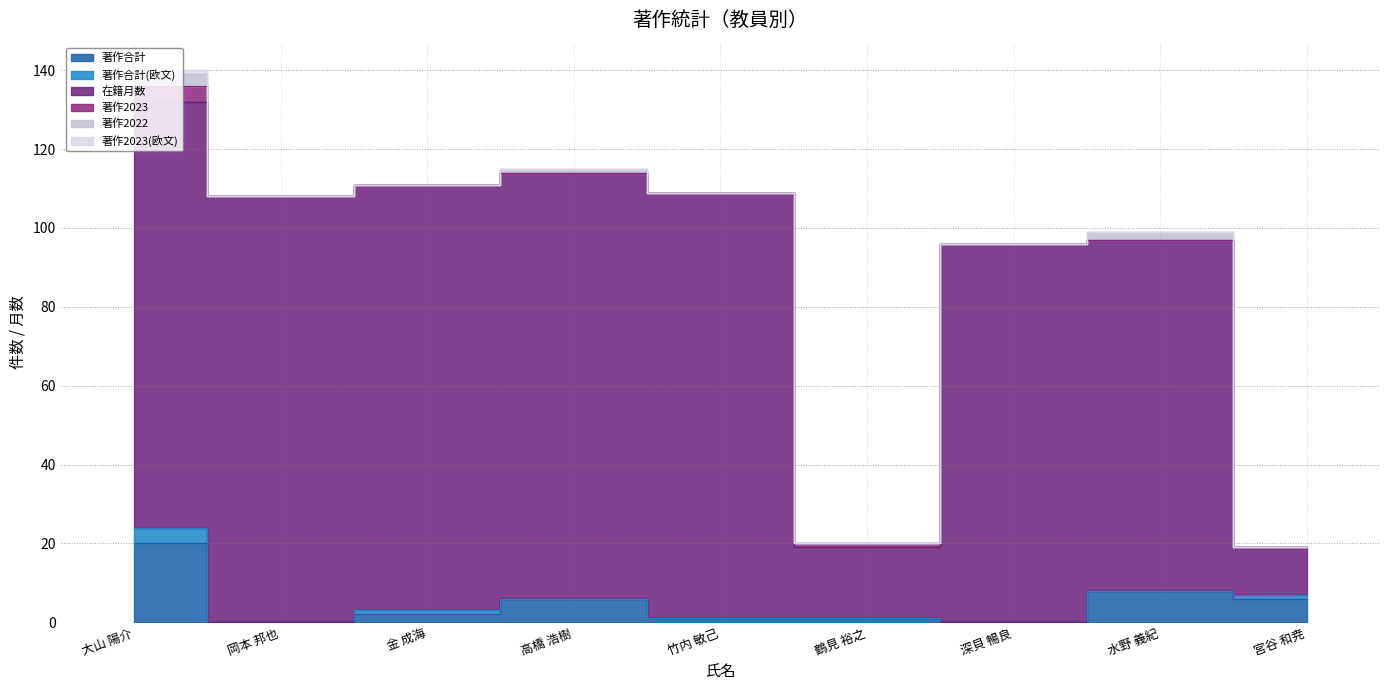

True or false: 著作2022 and 著作2023 intersect in this chart.

False